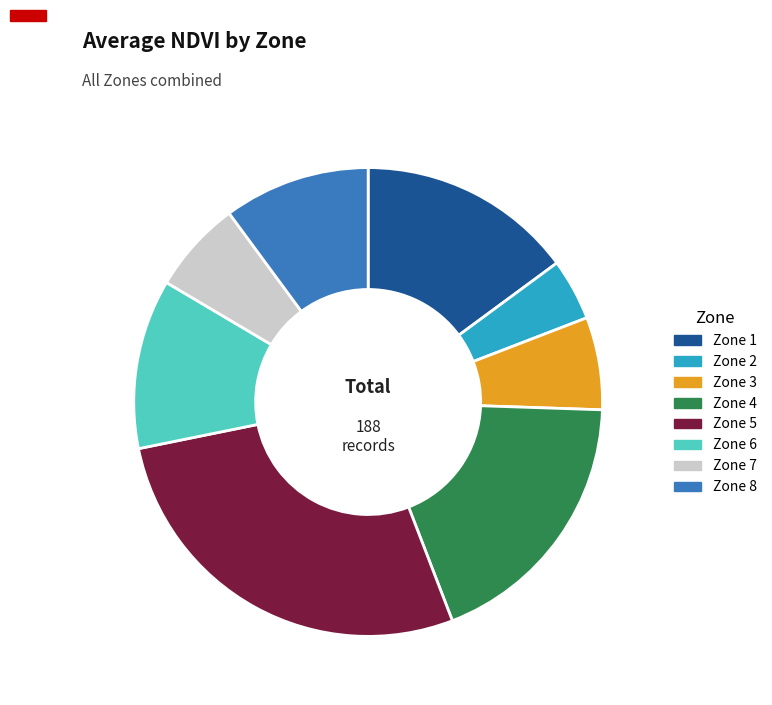

True or false: Zone 2 accounts for 4% of the total.

True